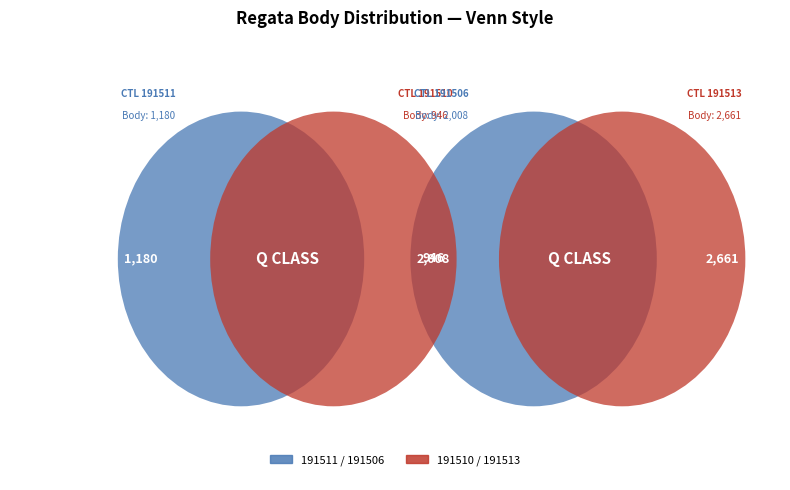

How many slices are in this pie chart?

4